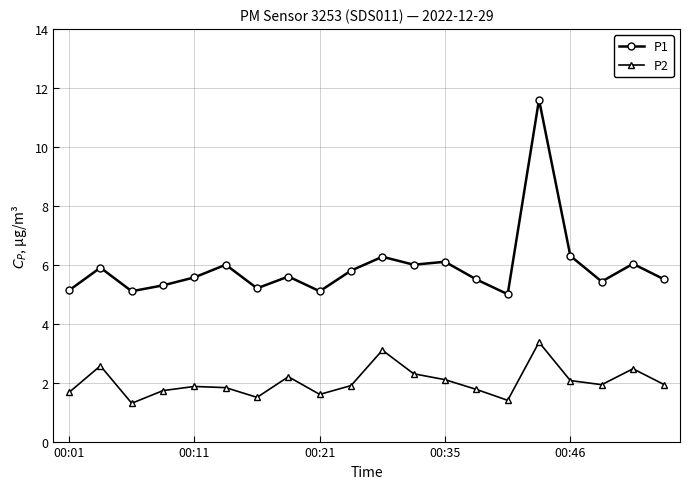

At how many categories does at least one series exceed 4?

20